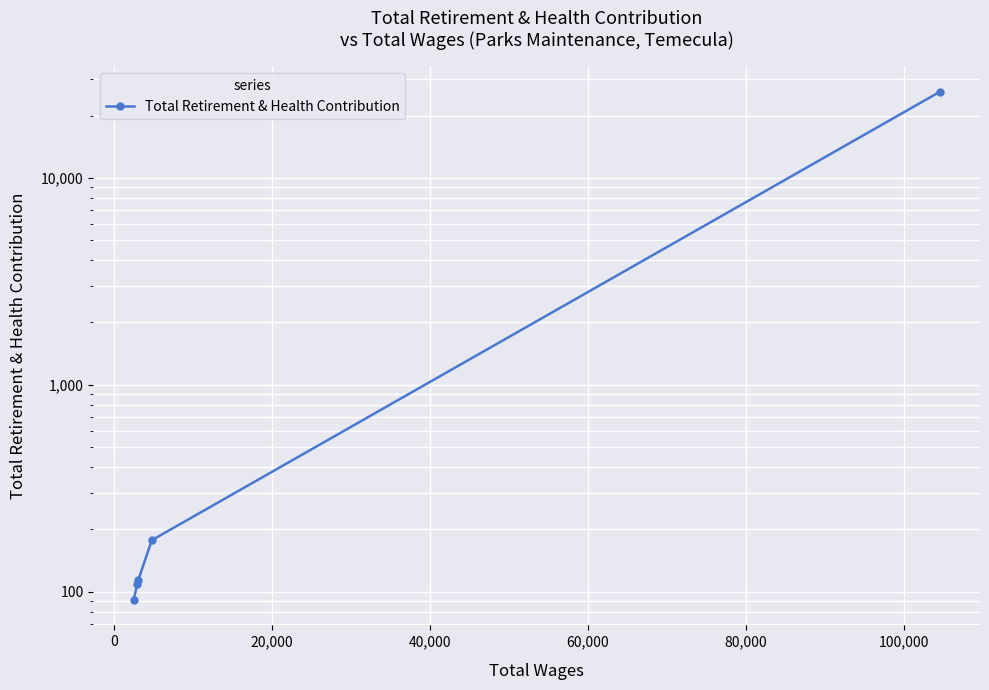

What is the smallest value displayed?

91